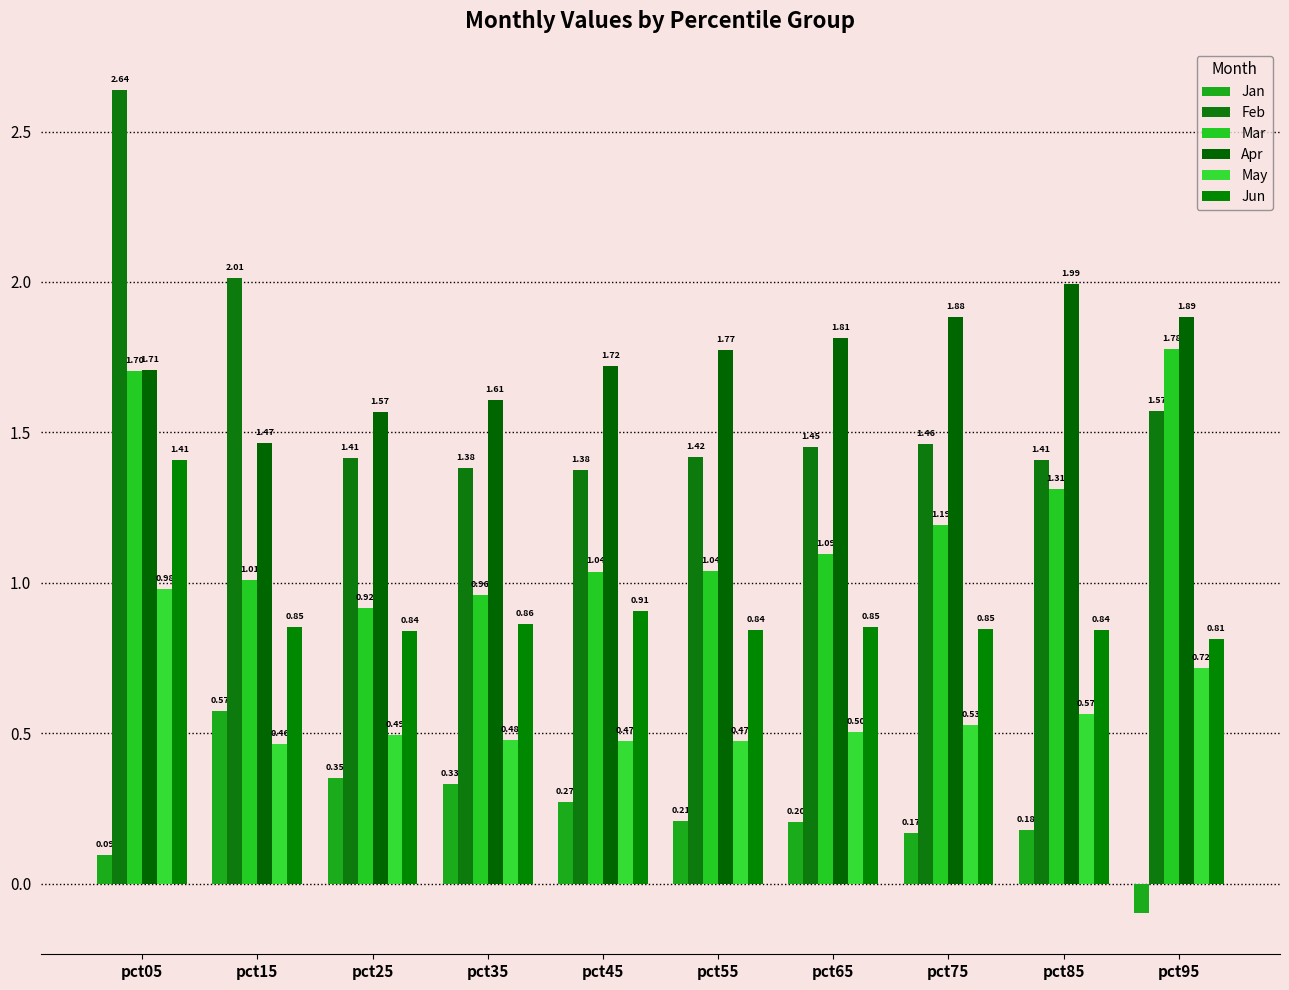

Reading right to left, extract all data points from this chart.

Jan: -0.1	0.2	0.2	0.2	0.2	0.3	0.3	0.3	0.6	0.1
Feb: 1.6	1.4	1.5	1.5	1.4	1.4	1.4	1.4	2.0	2.6
Mar: 1.8	1.3	1.2	1.1	1.0	1.0	1.0	0.9	1.0	1.7
Apr: 1.9	2.0	1.9	1.8	1.8	1.7	1.6	1.6	1.5	1.7
May: 0.7	0.6	0.5	0.5	0.5	0.5	0.5	0.5	0.5	1.0
Jun: 0.8	0.8	0.8	0.9	0.8	0.9	0.9	0.8	0.9	1.4